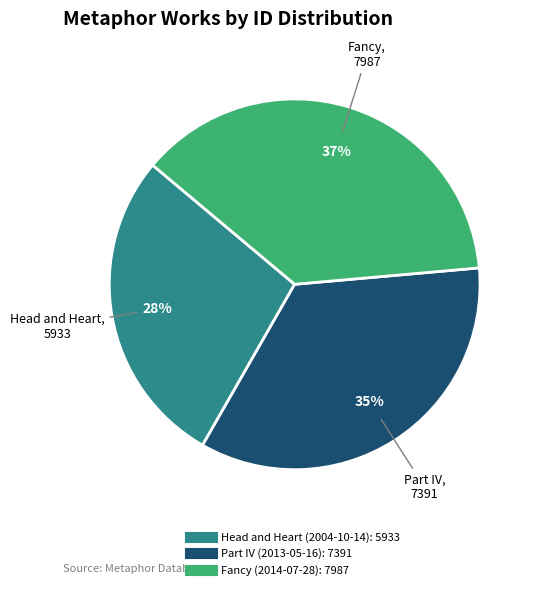

Between Part IV (2013-05-16) and Fancy (2014-07-28), which is larger?

Fancy (2014-07-28)